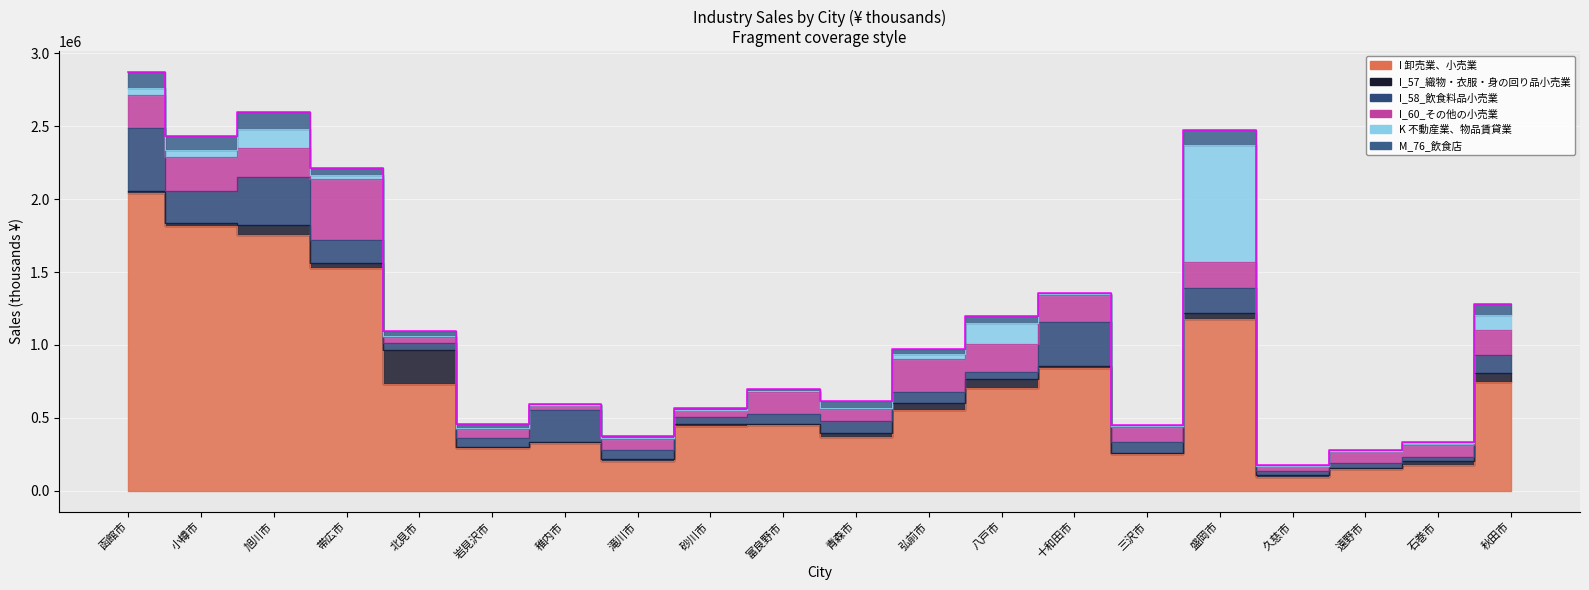

What is the difference between the K 不動産業、物品賃貸業 values at 石巻市 and 青森市?

1418